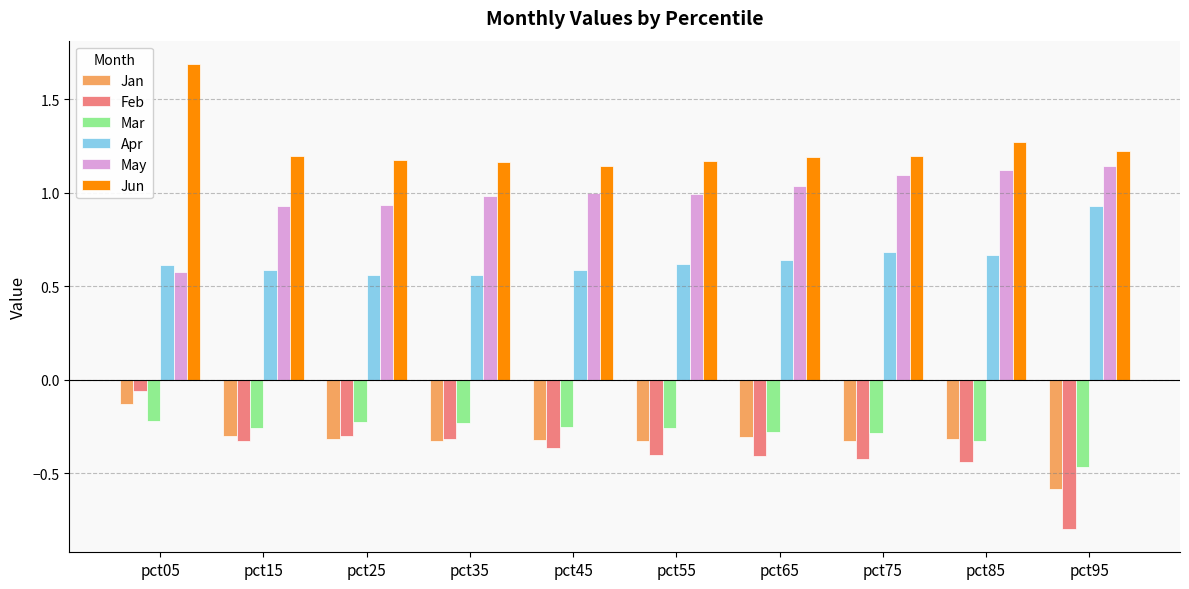

How many bars are there in total?

60